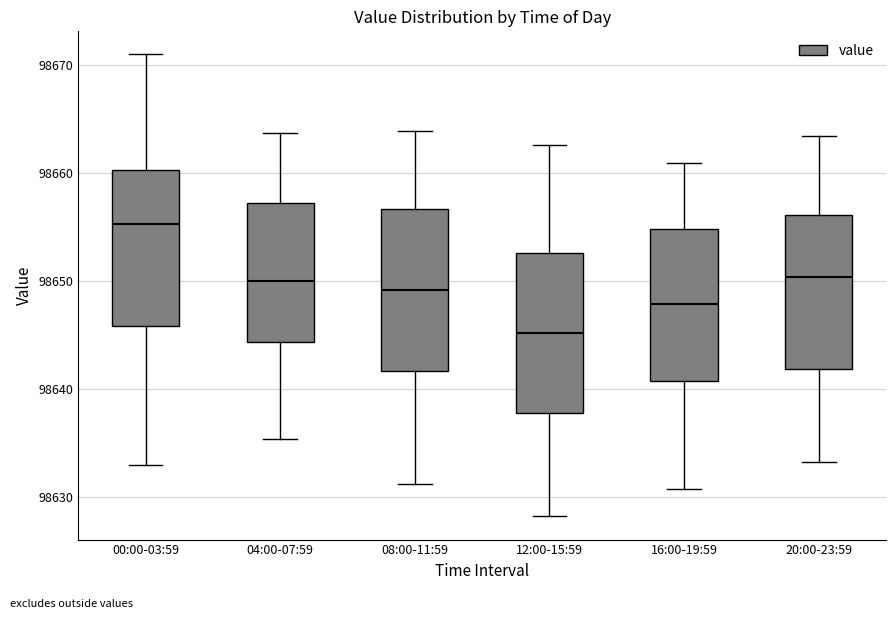

Where is the lower edge of the box for 08:00-11:59 on the y-axis? The values are not printed on the chart, so give them approximately, as read against the axis.

98642